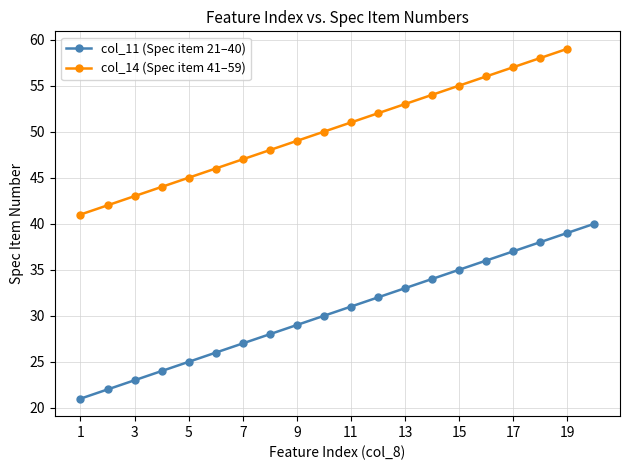

What is the change in value from 9 to 15?

+6